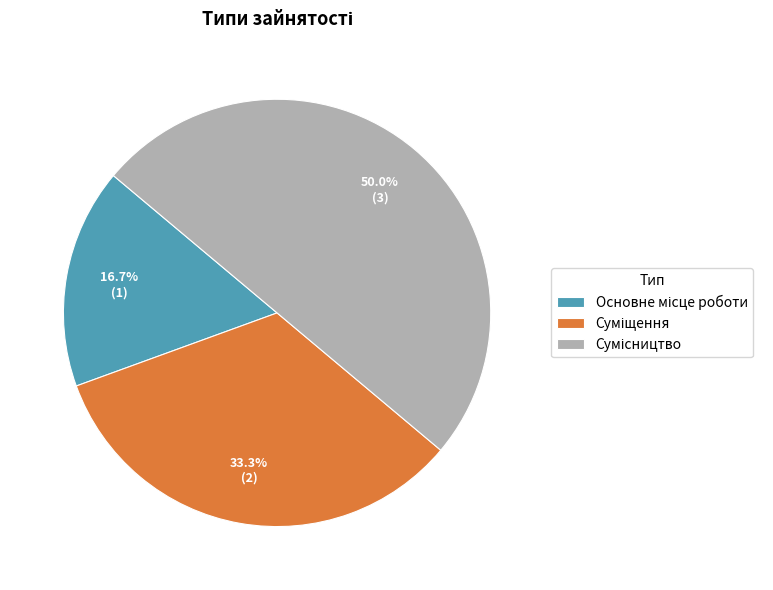

How many slices are in this pie chart?

3